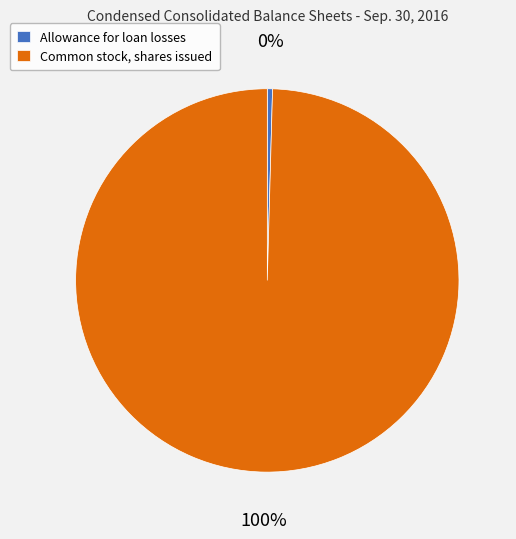

Does Allowance for loan losses account for over 50% of the chart?

No